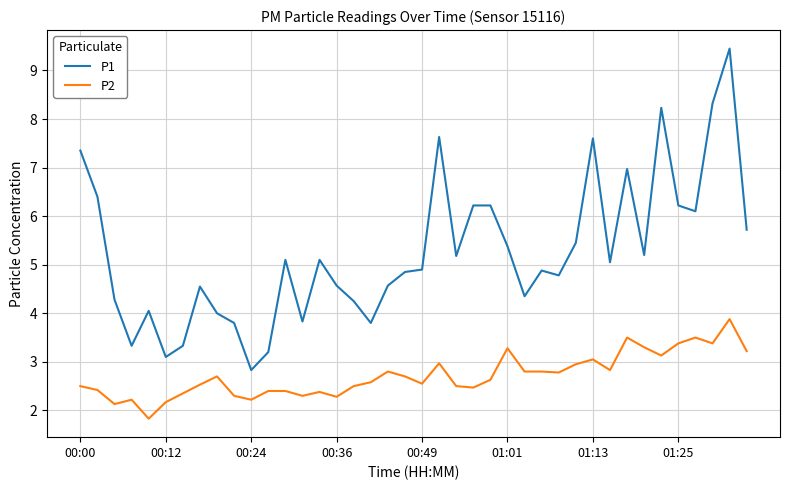

What is the lowest value of the P2 series?

1.8